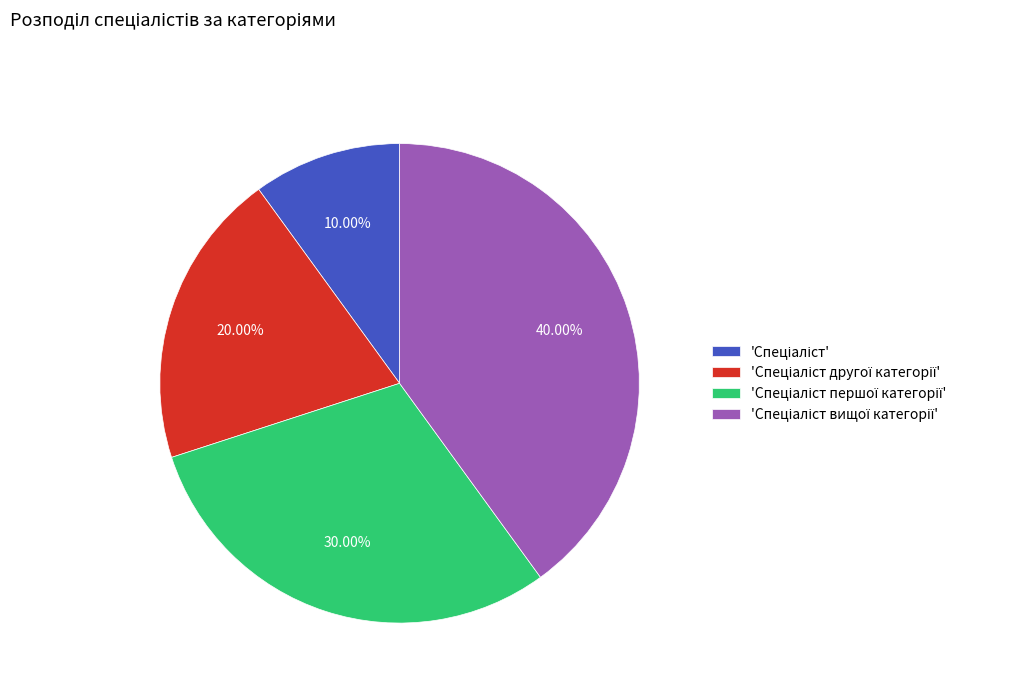

Does any single category account for the majority?

No